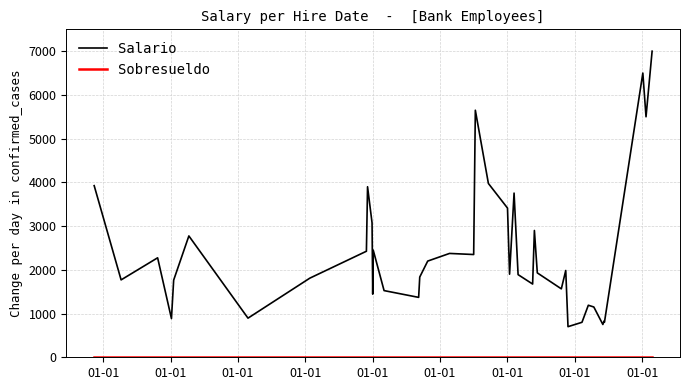

Which series has the largest range (max minus min)?

Salario